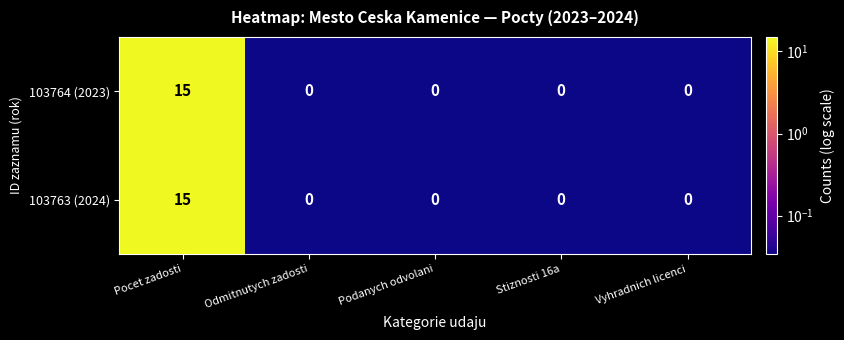

How many categories are shown in the chart?

5